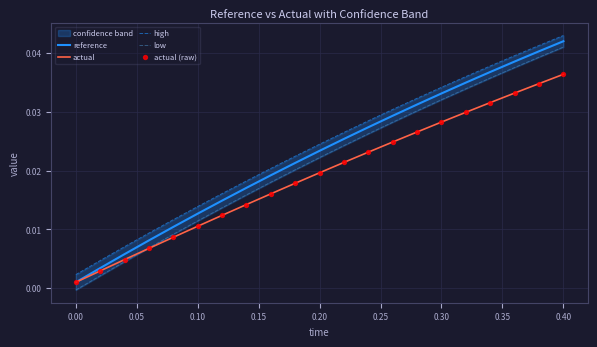

Which series contains the highest Y value?

high